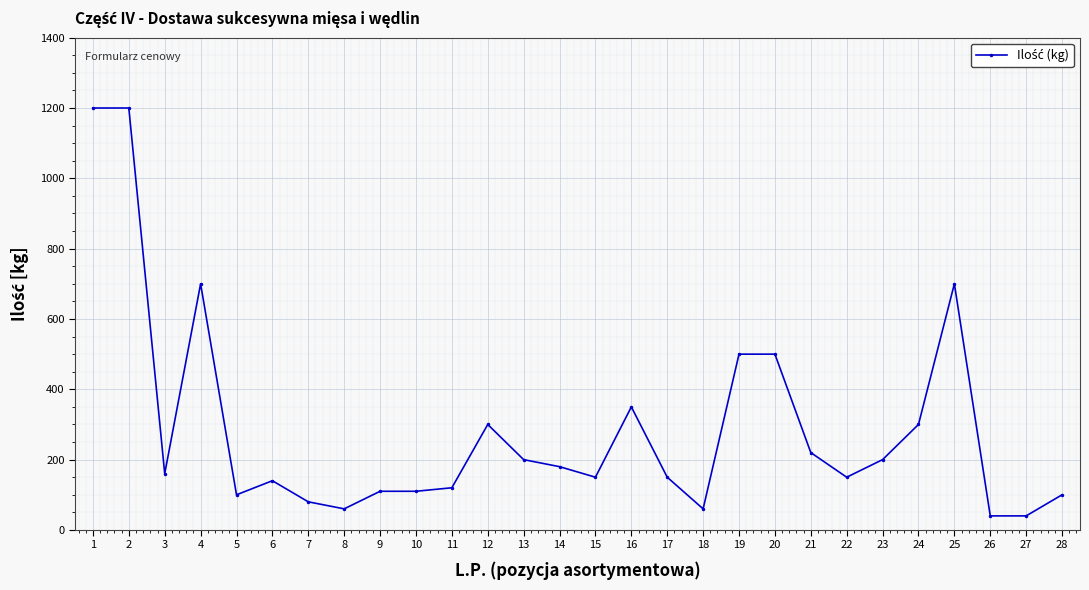

How many data points are less than 160?

14